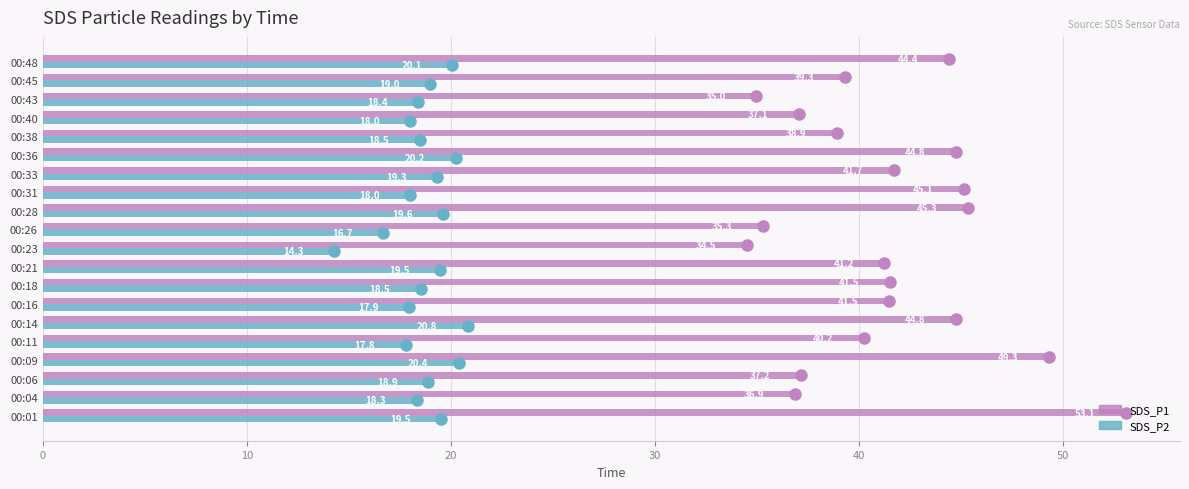

Which series has the widest spread of values?

SDS_P1